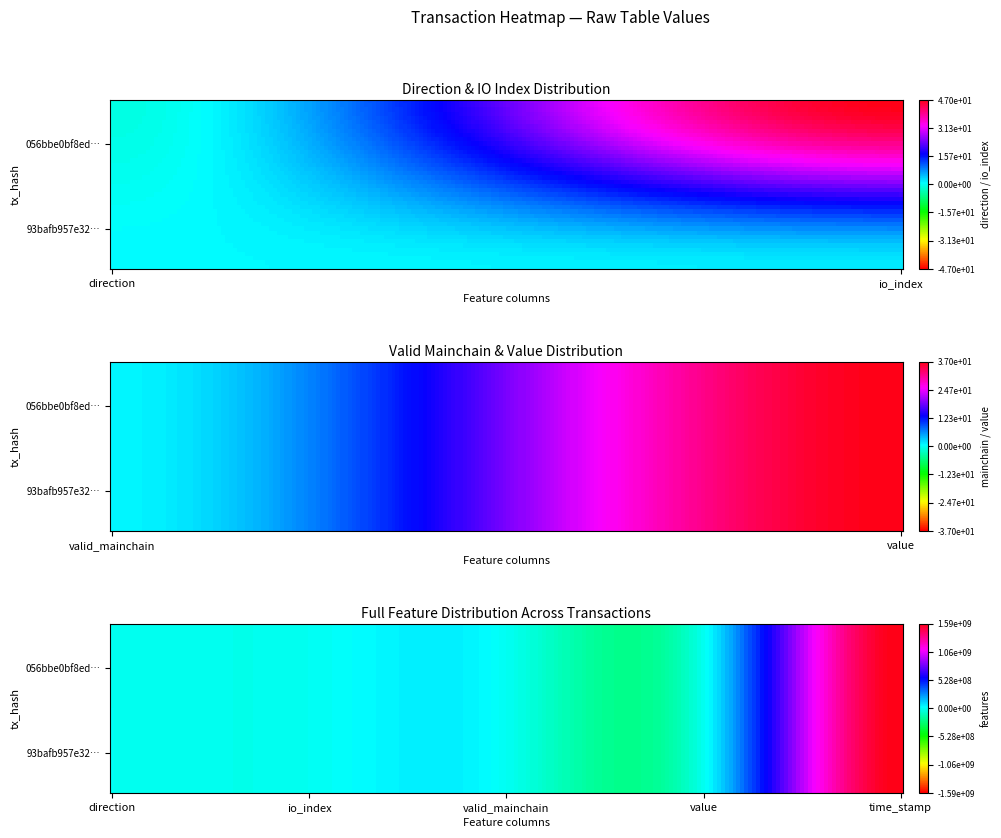

The 056bbe0bf8eda76aa0f931dfccca65616d28cb6 series shows -1.0 at direction. True or false?

True